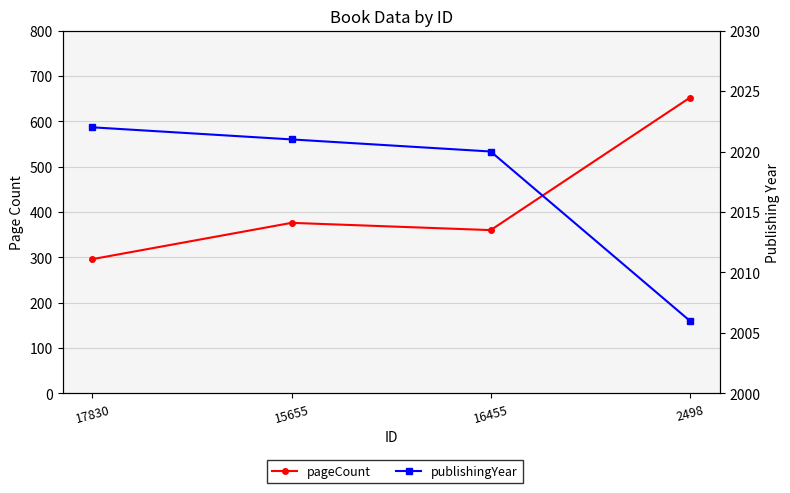

What is the label of the 2nd point from the left?

15655